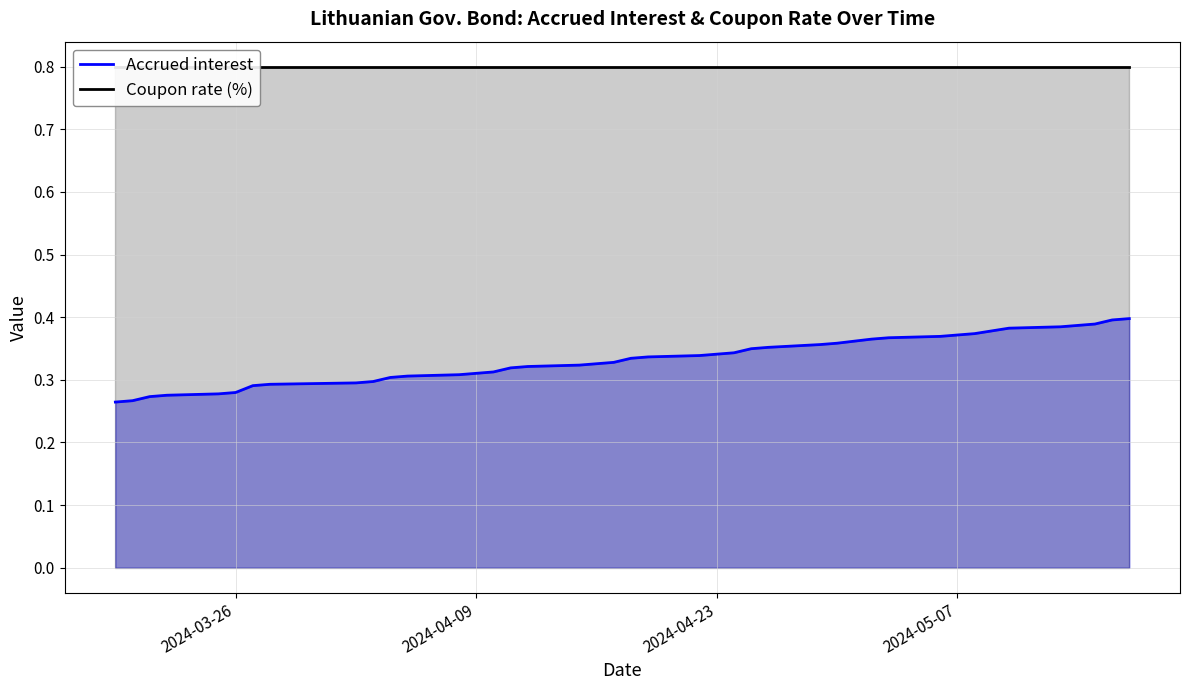

Rank the series by their maximum value, from lowest to highest.

Accrued interest, Coupon rate (%)